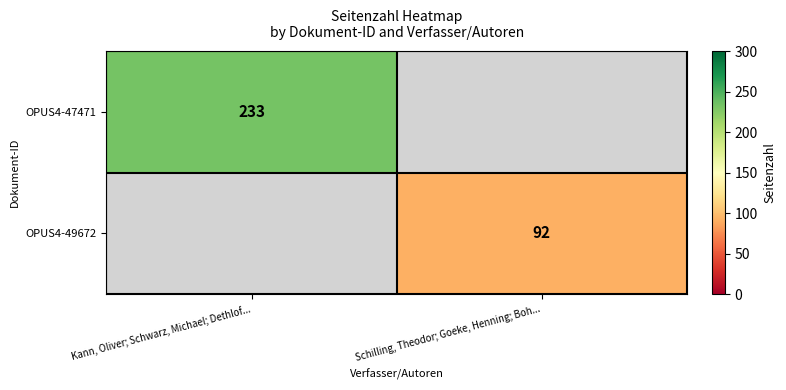

Is it true that OPUS4-47471 equals 233 at Kann, Oliver; Schwarz, Michael; Dethlof...?

True